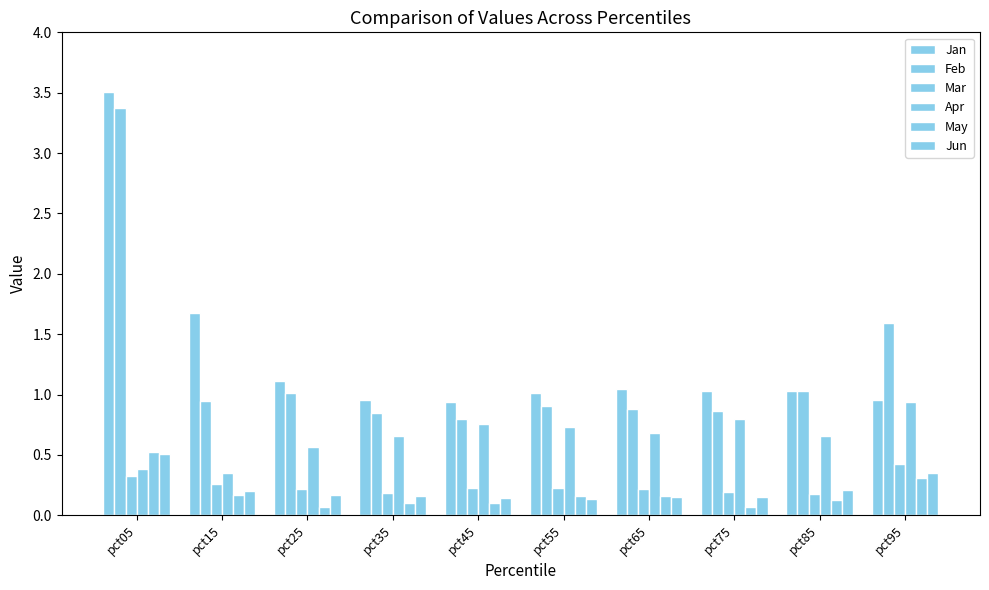

What is the highest value of the Mar series?

0.4